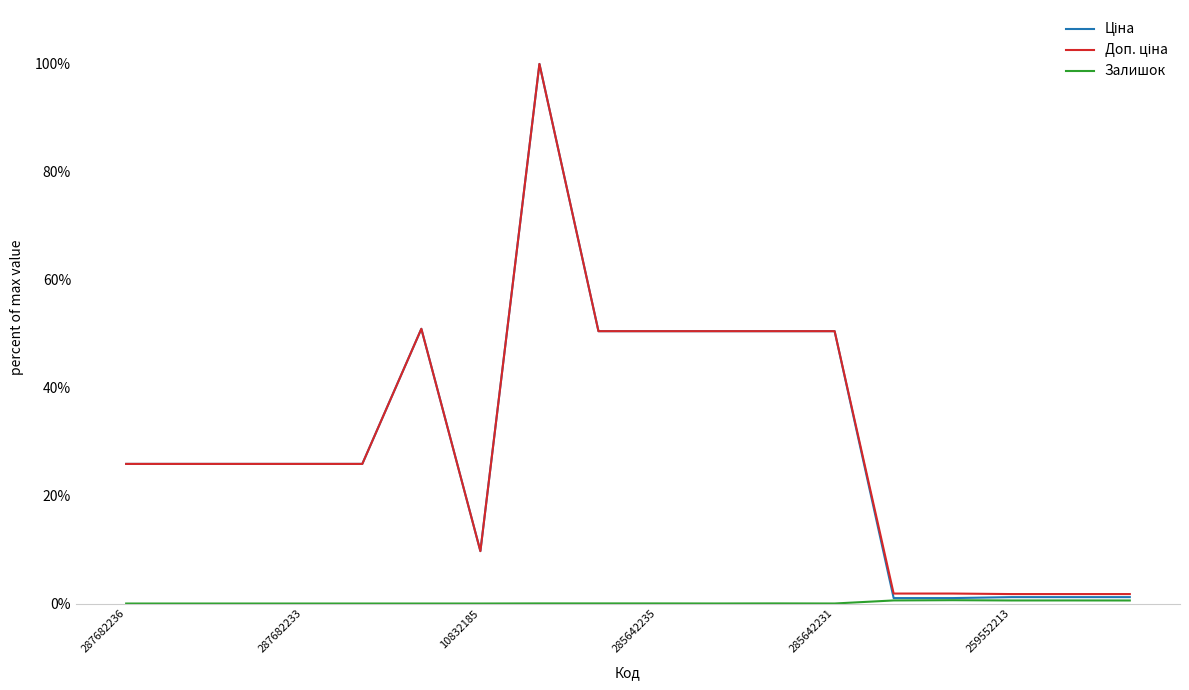

True or false: Залишок has more than 1 points higher than both neighbors.

True